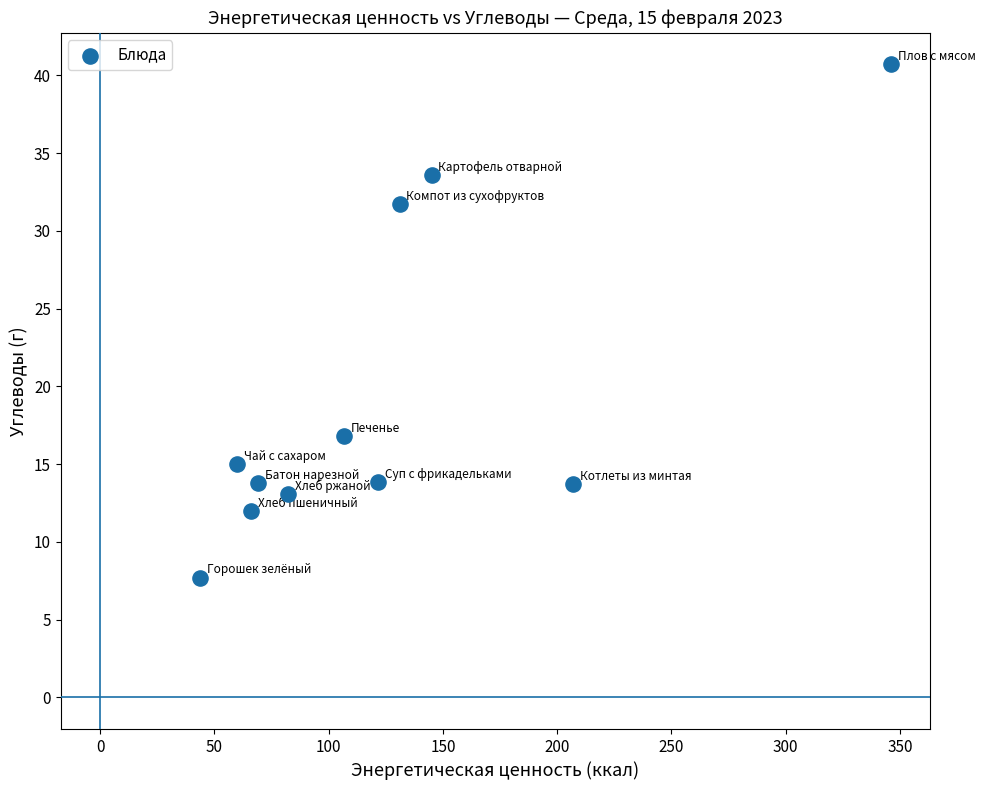

What Y value in the scatter plot is closest to 24?

16.8